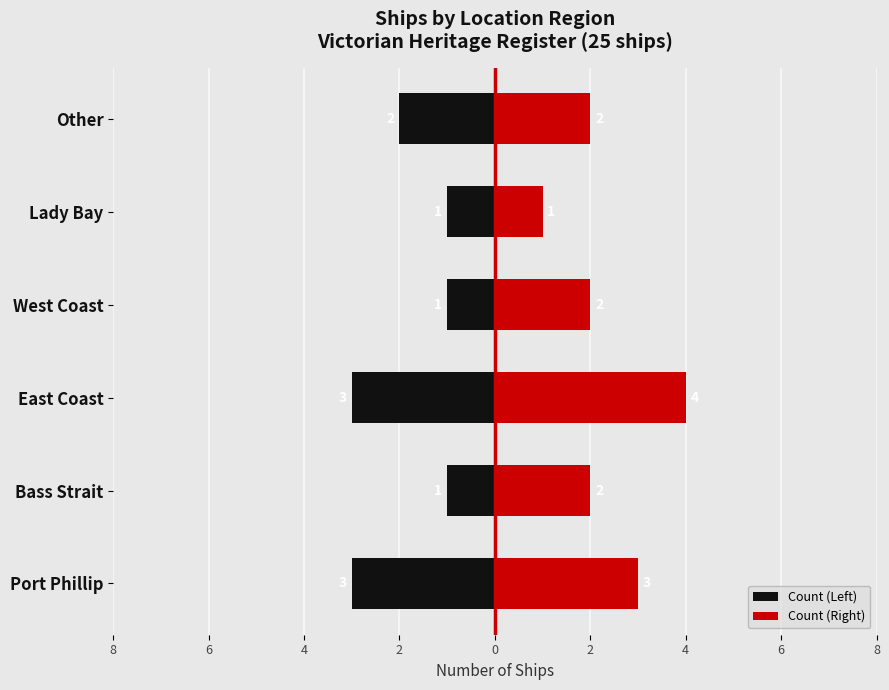

What is the value of the Count (Right) bar at the 3rd from the left?

4